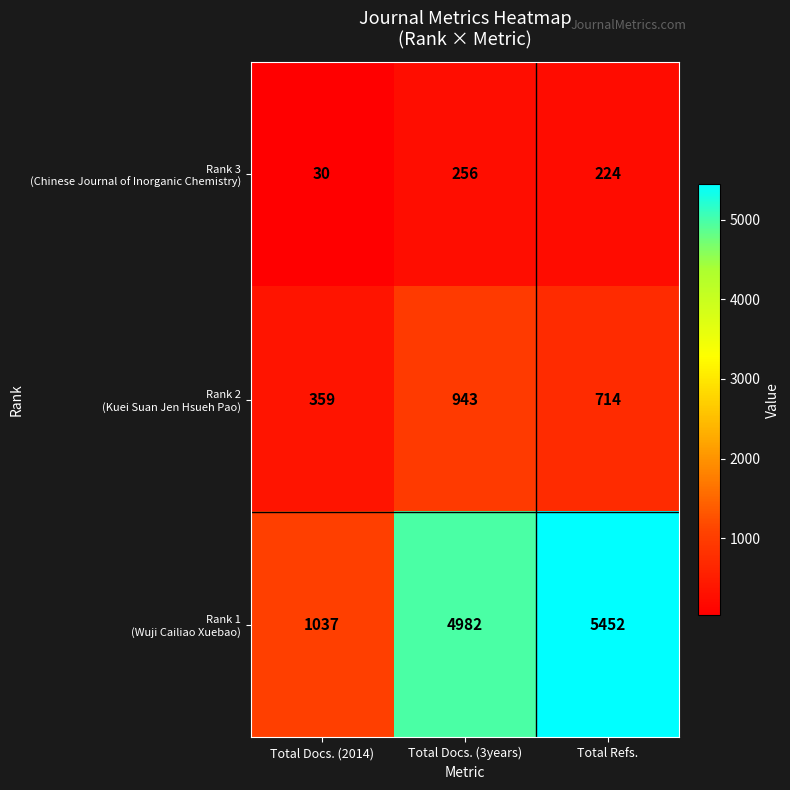

Count the number of categories in the chart.

3